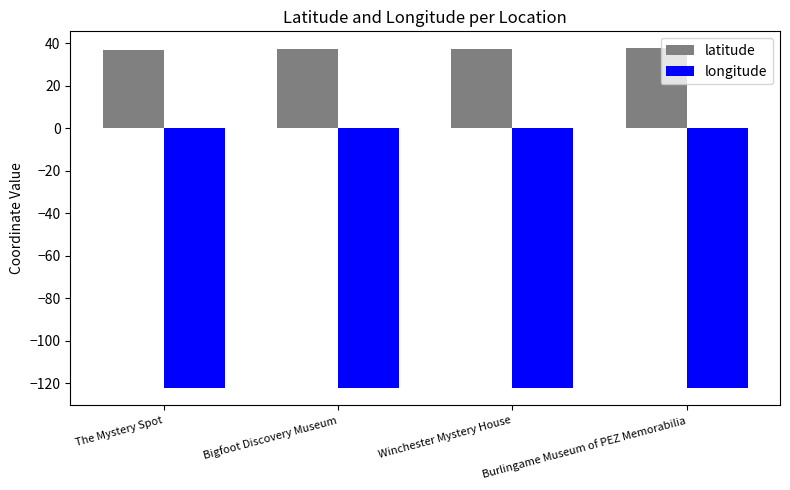

What is the minimum value for longitude?

-122.3